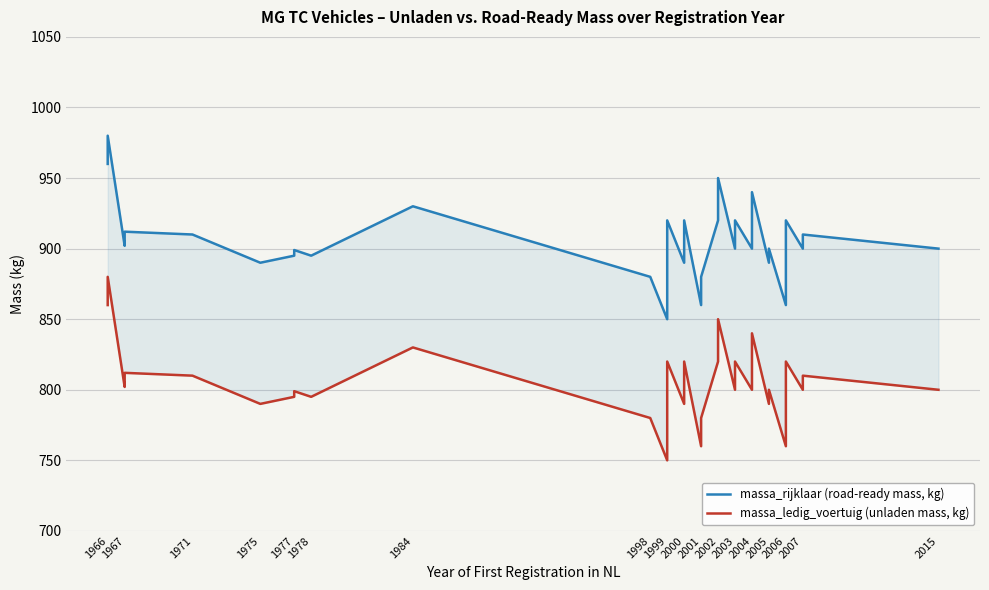

What is the value of the massa_ledig_voertuig (unladen mass, kg) point at the 28th from the left?

840